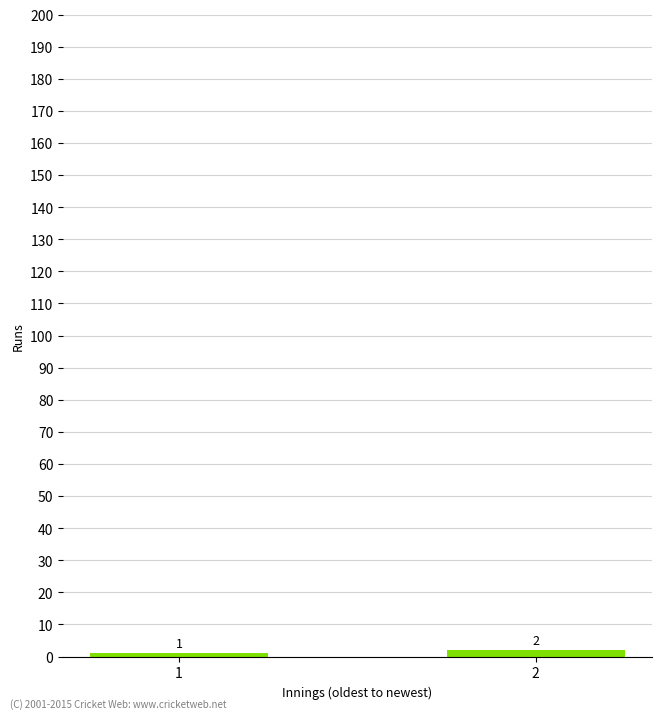

What is the ratio of the value at 2 to the value at 1?

2.0